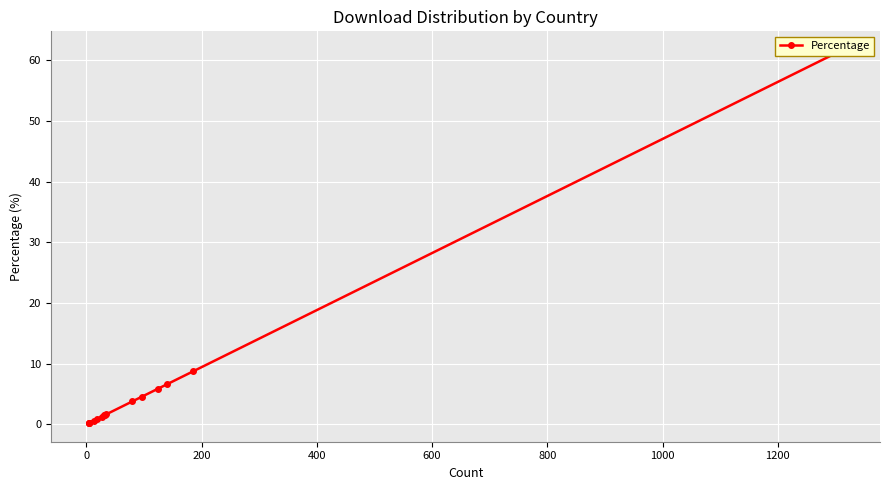

Is it true that the value at −200 is 90.2?

False